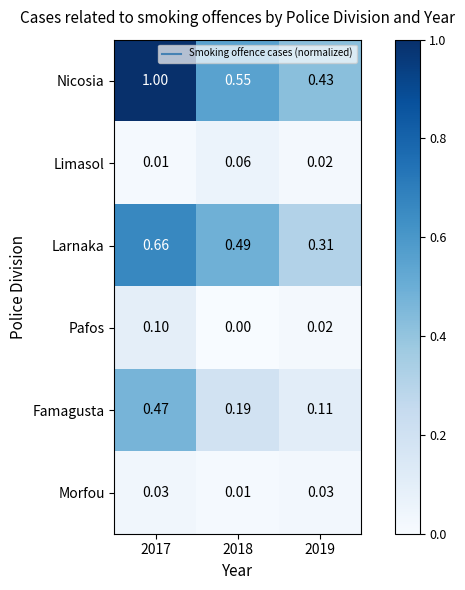

Which series changed the most between 2017 and 2018?

Nicosia